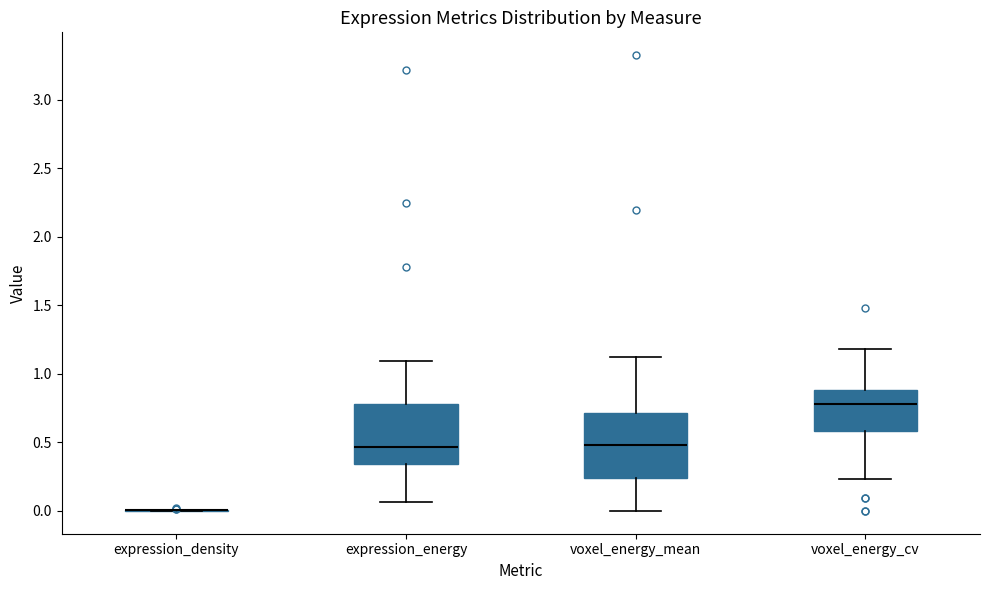

Reading left to right, transcribe this box plot: for each box, give where its median line is, the range the box spans, and where its two whiskers end, as read against the y-axis. The values are not printed on the chart, so give them approximately, as read against the axis.

expression_density: box collapsed to a line at 0.00, whiskers 0.00 to 0.00
expression_energy: median 0.45, box 0.35 to 0.80, whiskers 0.05 to 1.10
voxel_energy_mean: median 0.50, box 0.25 to 0.70, whiskers 0.00 to 1.10
voxel_energy_cv: median 0.80, box 0.60 to 0.90, whiskers 0.25 to 1.20